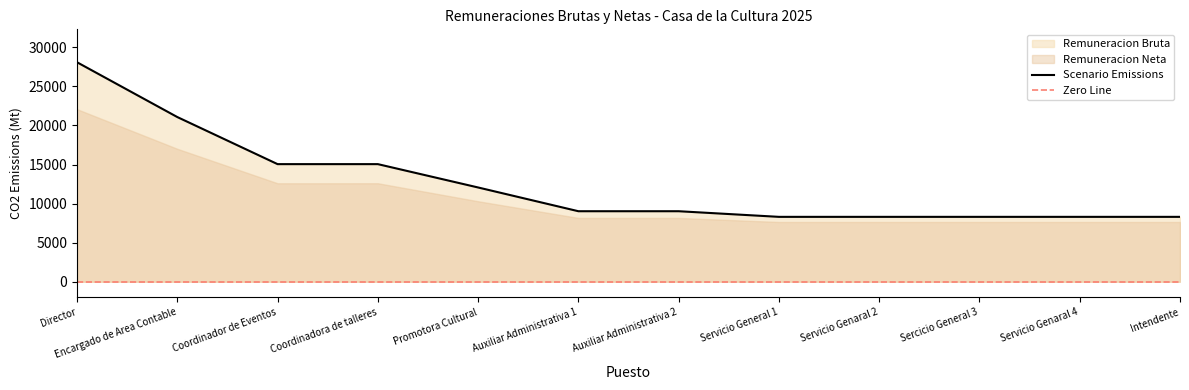

Count the number of values greater than 9026.

5